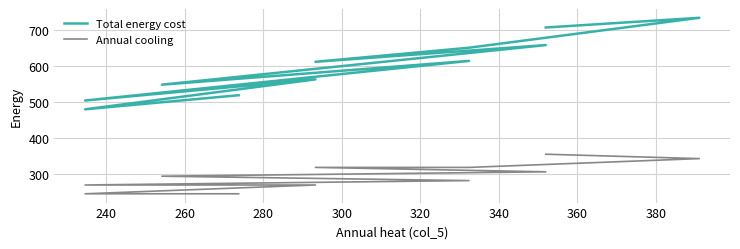

What is the sum of all Total energy cost values?

6578.9